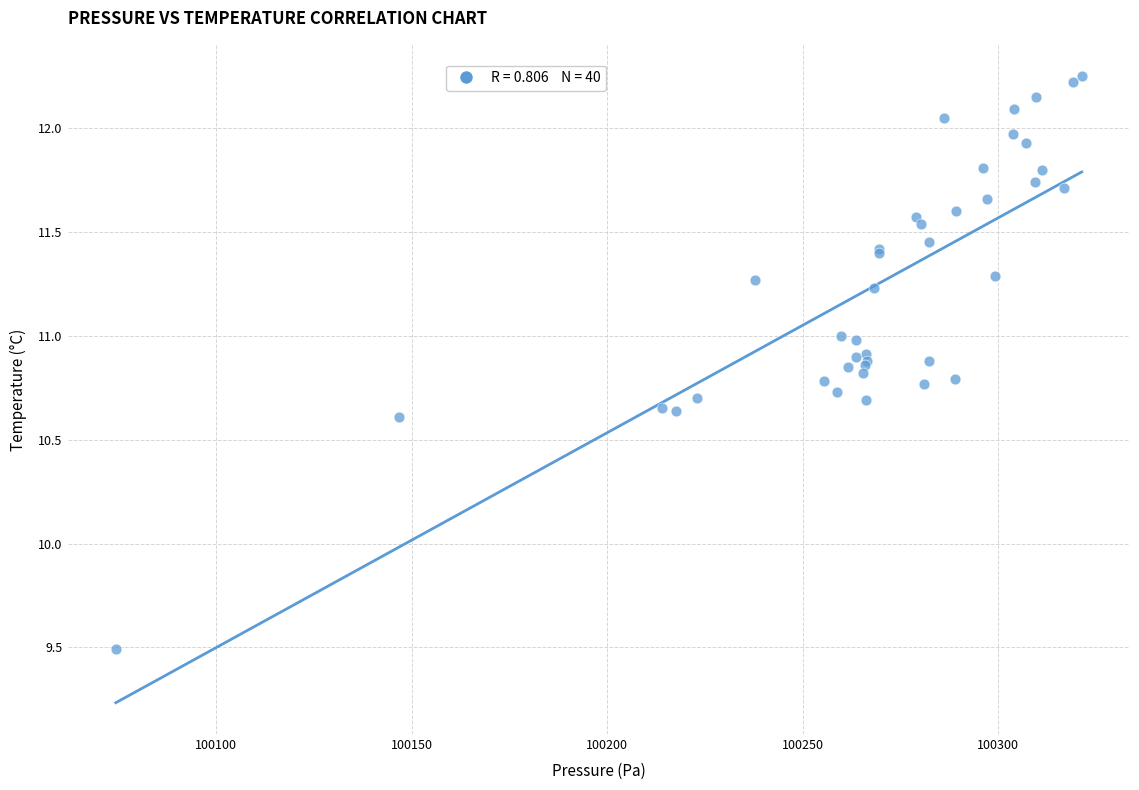

What Y value in the scatter plot is closest to 10?

9.5